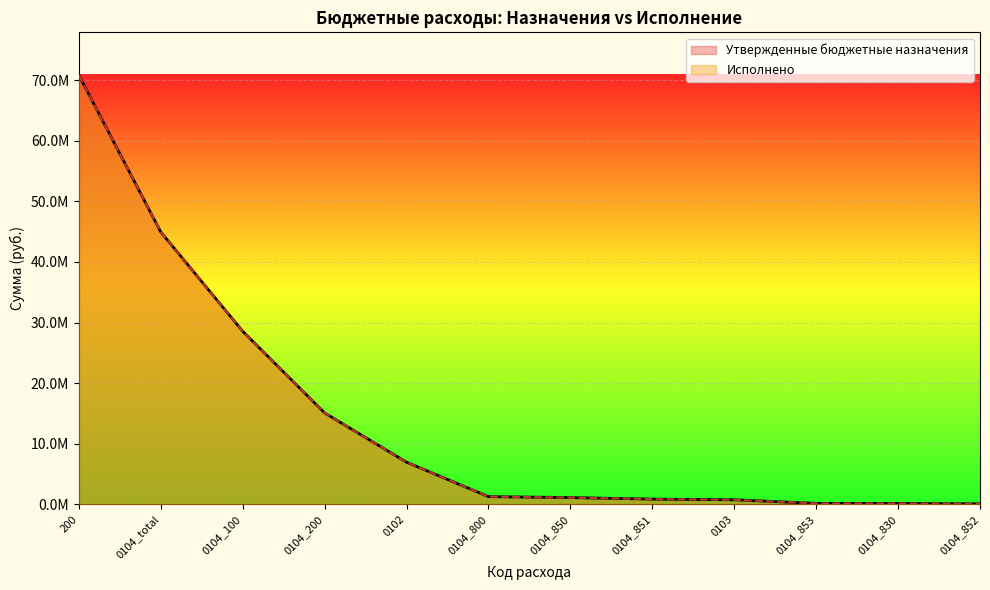

What are all the series names shown in the legend?

Утвержденные бюджетные назначения, Исполнено